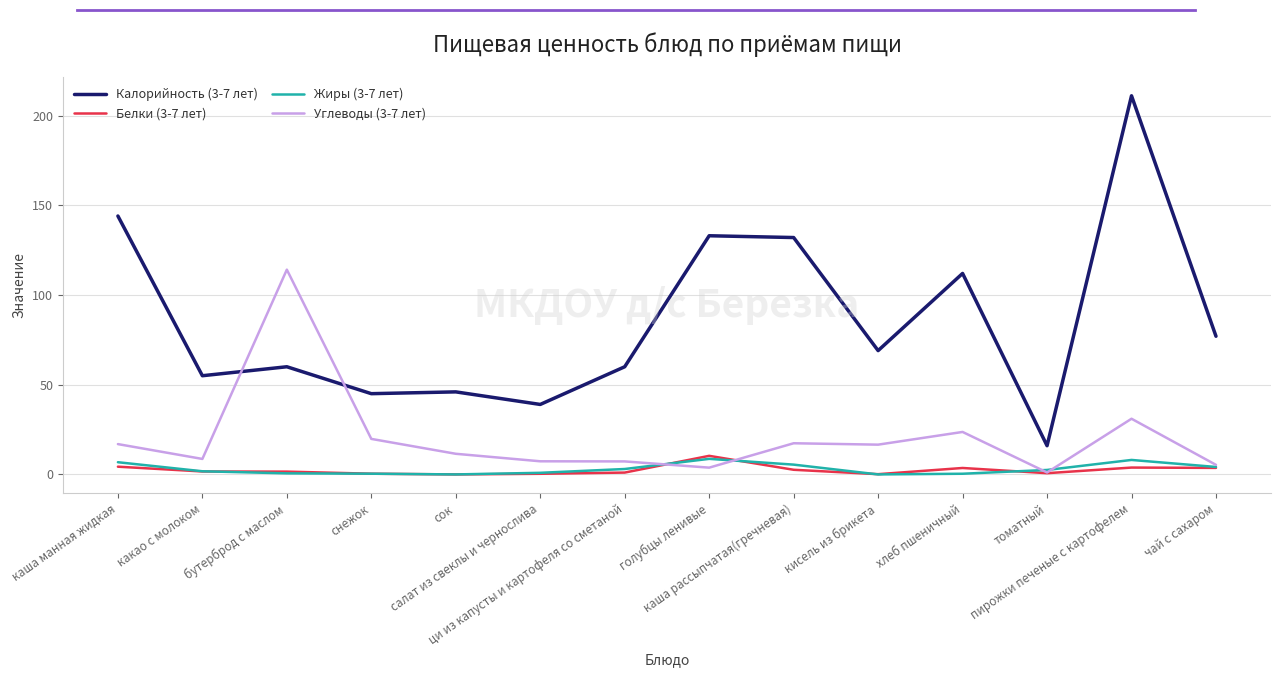

What is the difference between the maximum and minimum values in the Калорийность (3-7 лет) series?

195.0